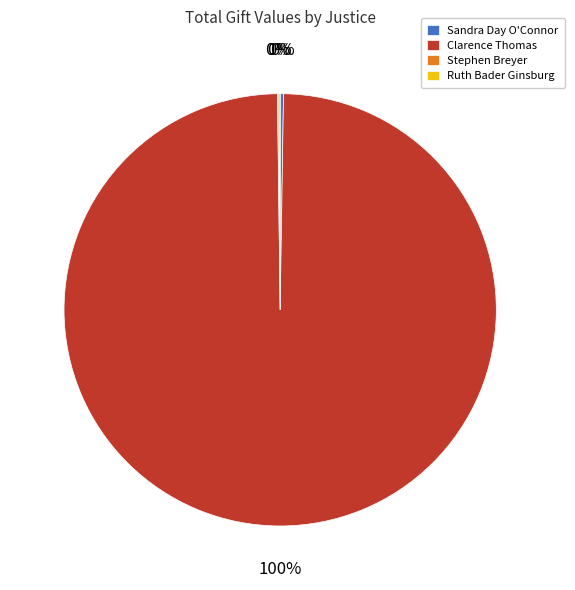

Which category accounts for the majority?

Clarence Thomas